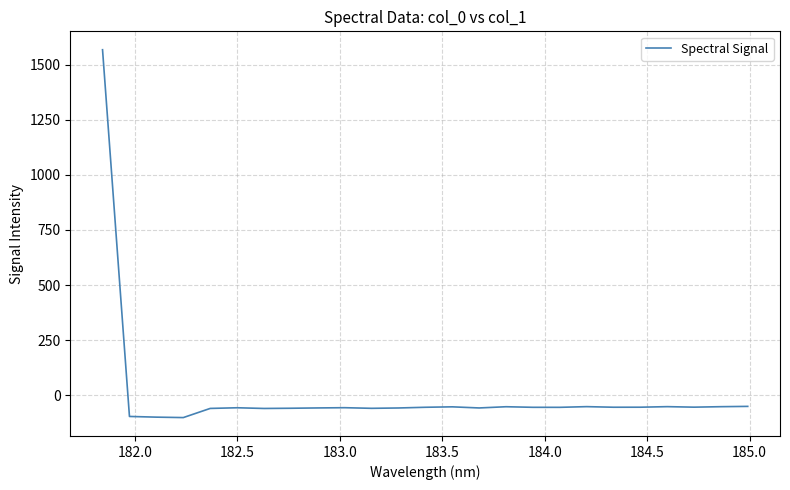

Does the chart have visible grid lines?

Yes